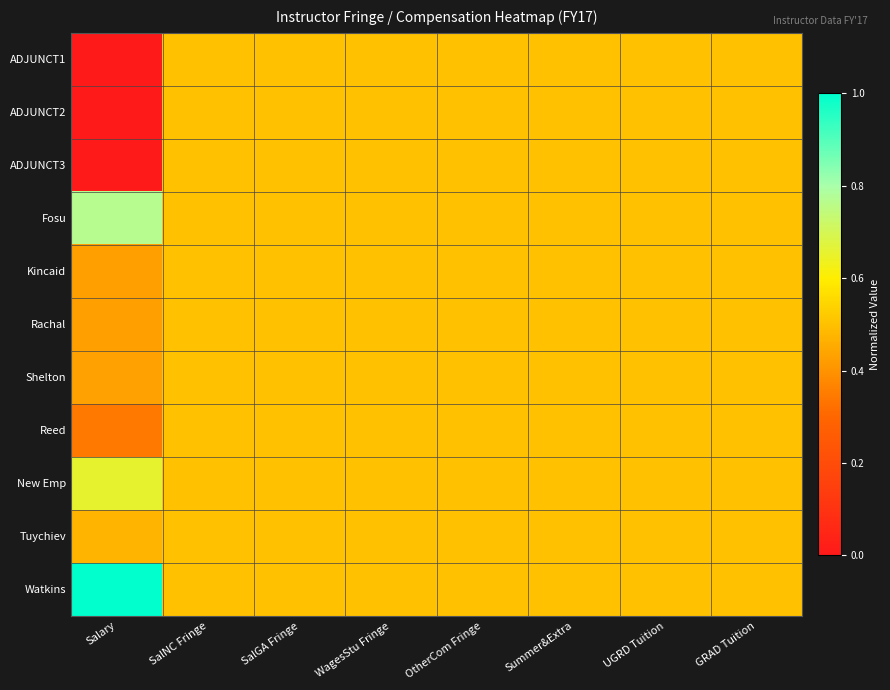

Which category has the lowest value across all series?

Salary